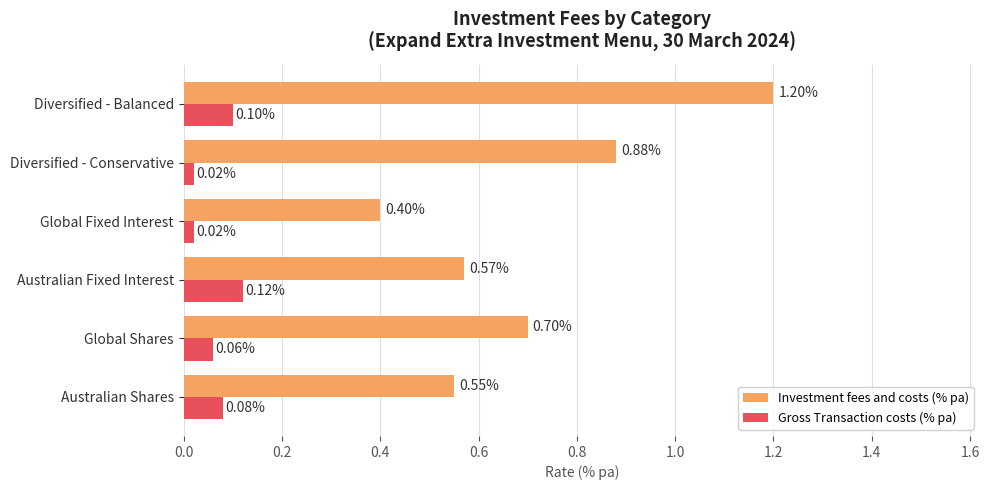

Which series has the widest spread of values?

Investment fees and costs (% pa)